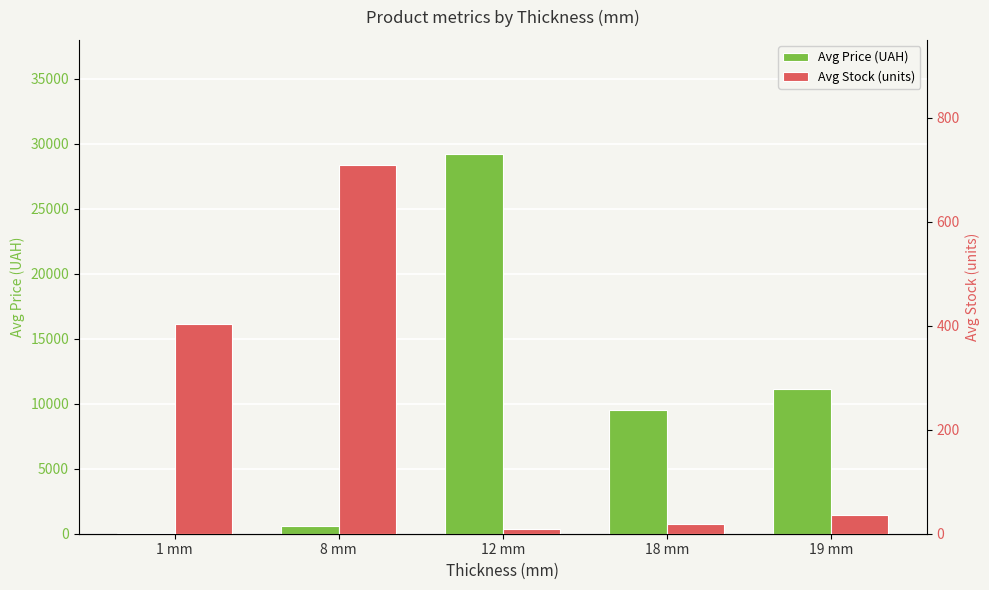

Reading left to right, list all the values displayed in this chart.

Avg Price (UAH): 1 mm=36.5	8 mm=560.2	12 mm=29219.2	18 mm=9514.0	19 mm=11113.6
Avg Stock (units): 1 mm=402.7	8 mm=708.8	12 mm=9.4	18 mm=18.0	19 mm=36.0